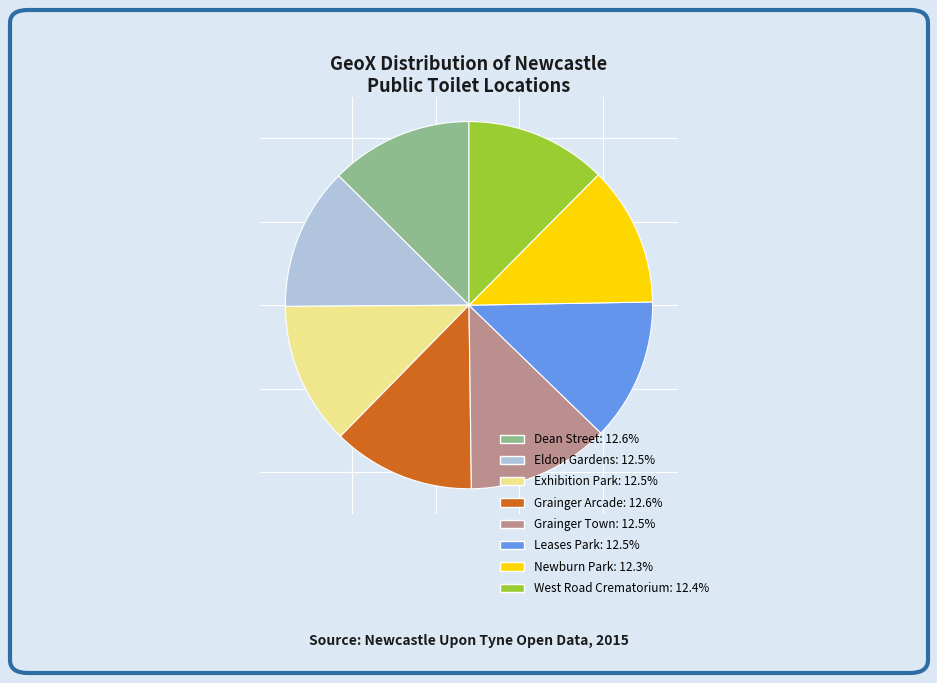

Do Grainger Town and Exhibition Park together represent more than half of the pie?

No